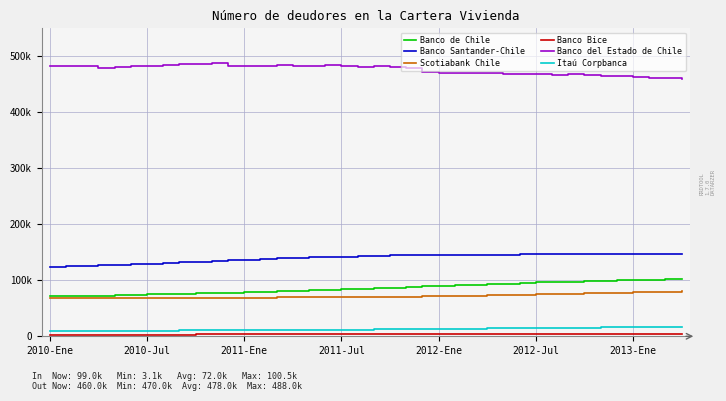

Does the chart display data point markers on the line(s)?

No